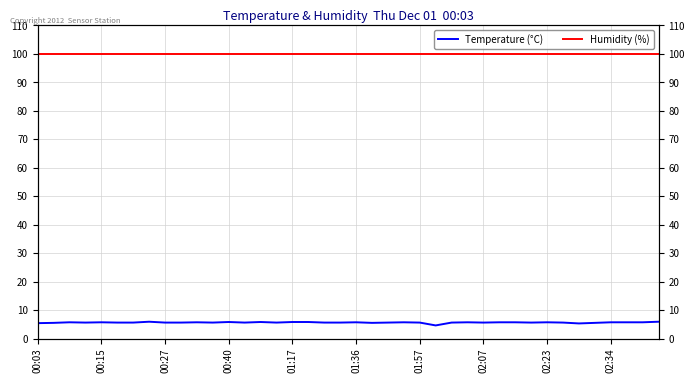

How many lines are shown in the chart?

2